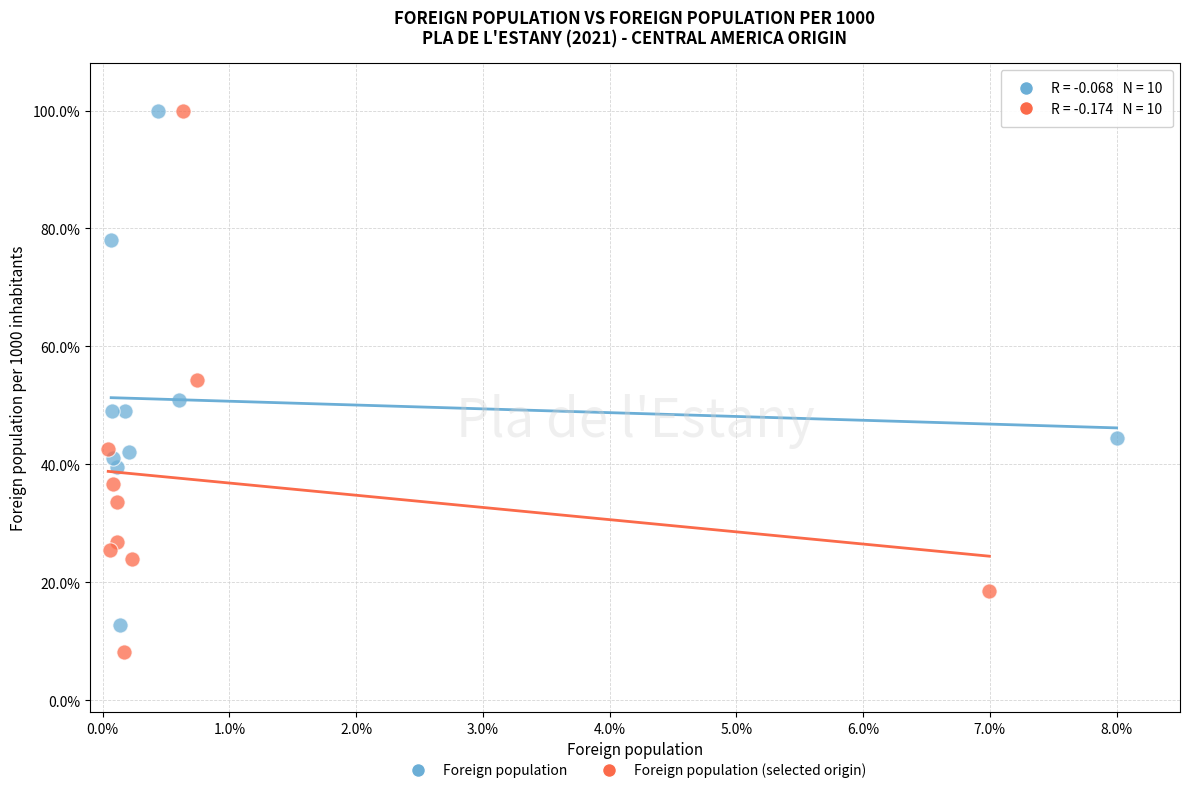

Which series has the widest spread of Y values?

Foreign population (selected origin)